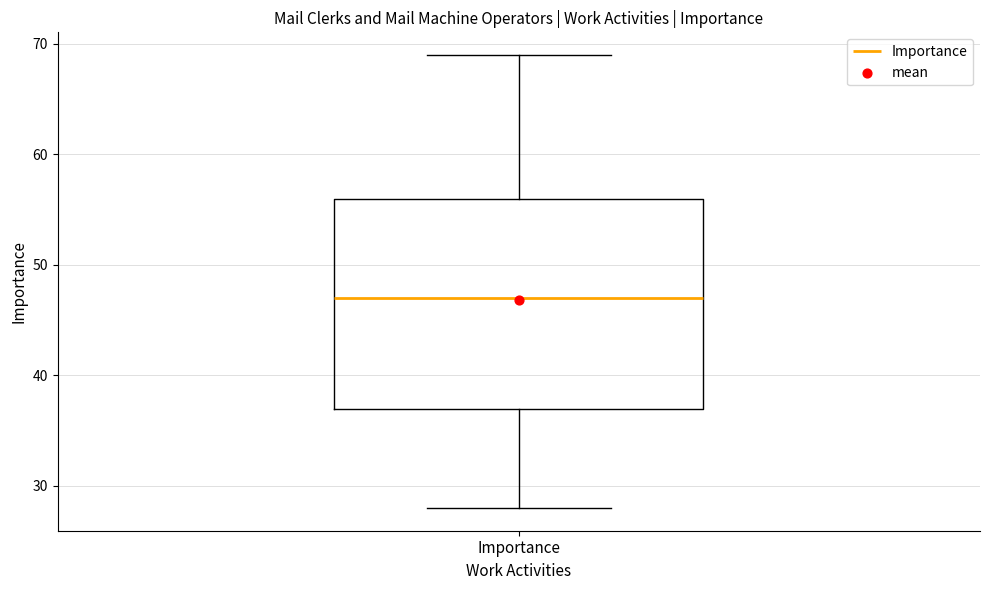

Read this box plot against the y-axis: the position of the median line, the range covered by the box, and the ends of both whiskers. The values are not printed on the chart, so give them approximately, as read against the axis.

median 47, box 37 to 56, whiskers 28 to 69